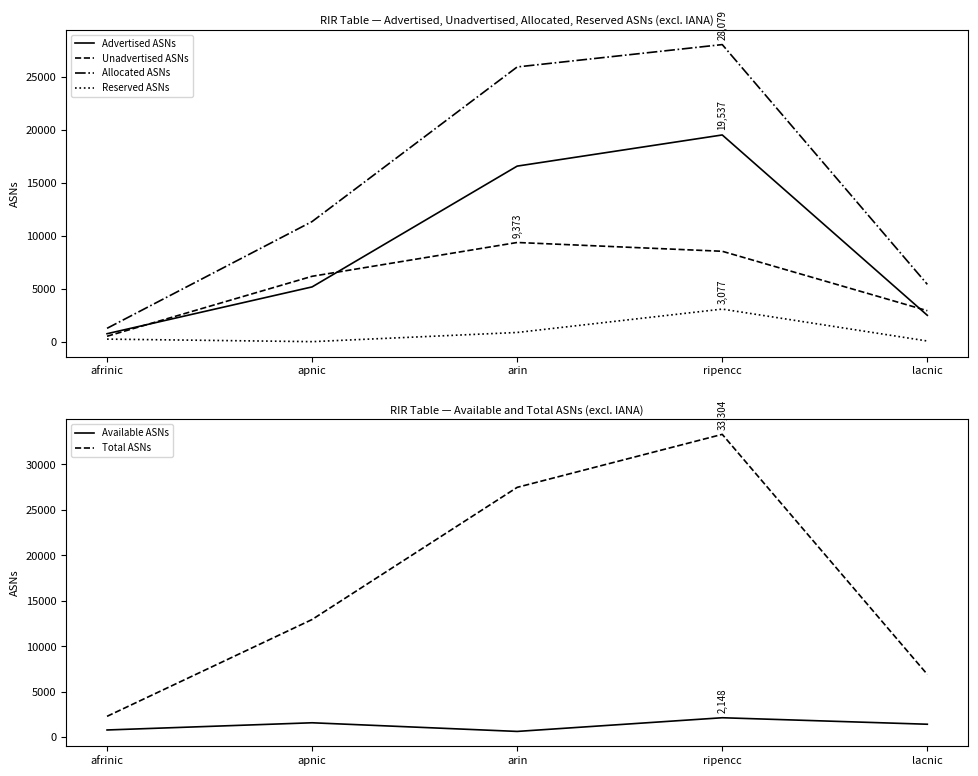

At which category is the sum across all series the highest?

ripencc